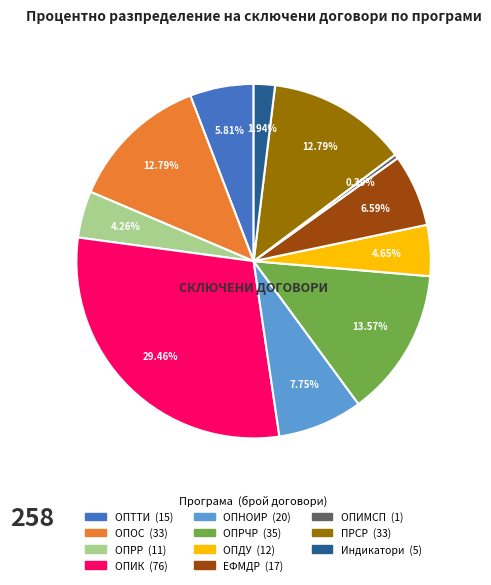

What percentage is the ОПНОИР slice, to the nearest percent?

8%